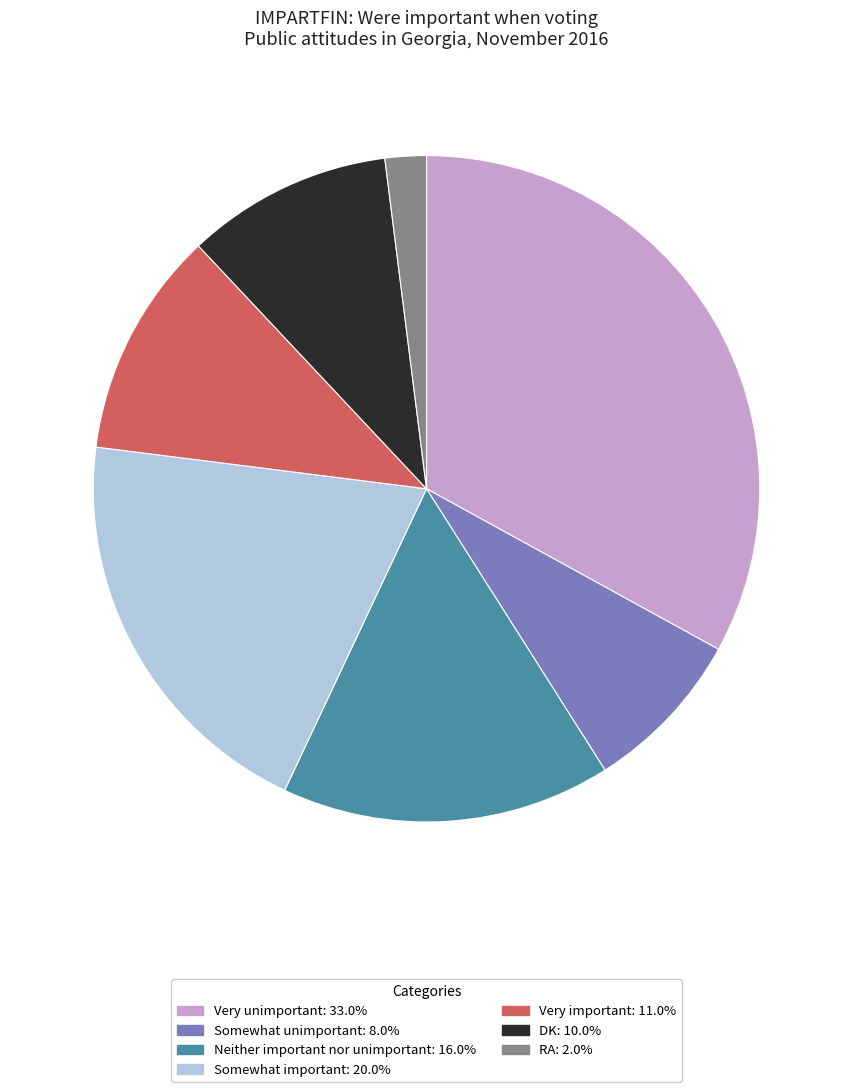

How many segments does this pie chart have?

7